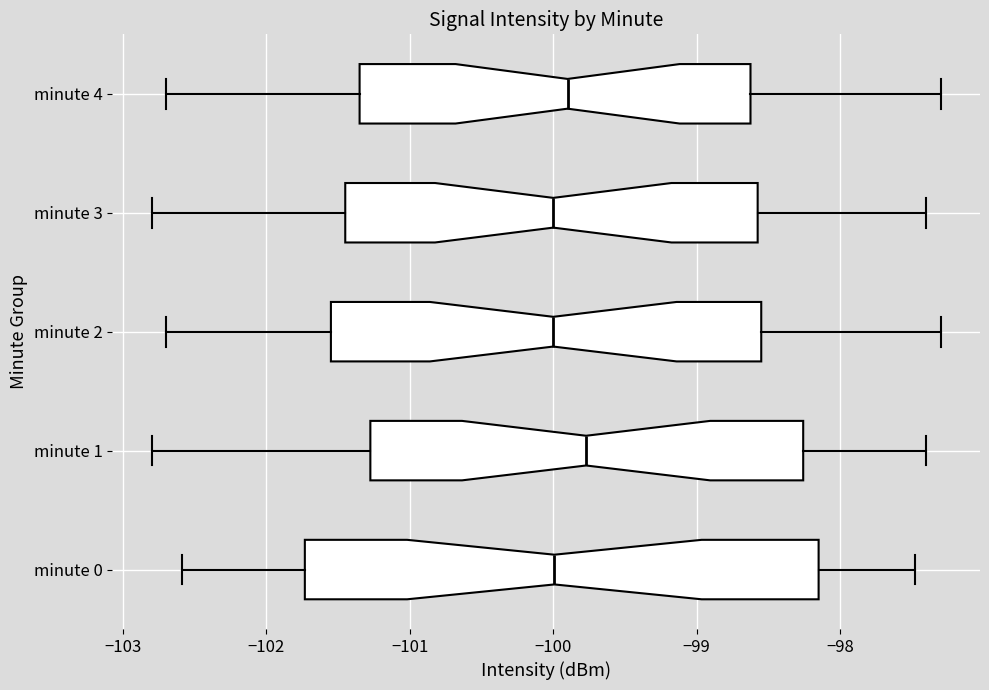

Which box's median line is the furthest to the right?

minute 1